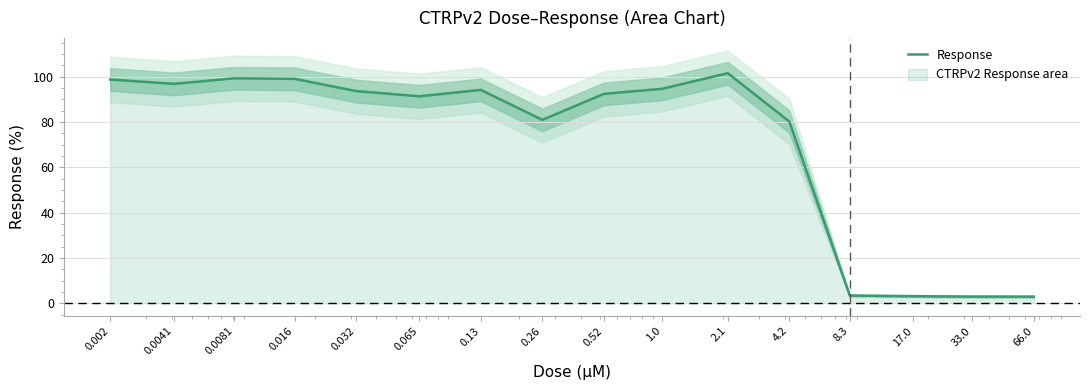

What is the average value?

70.9